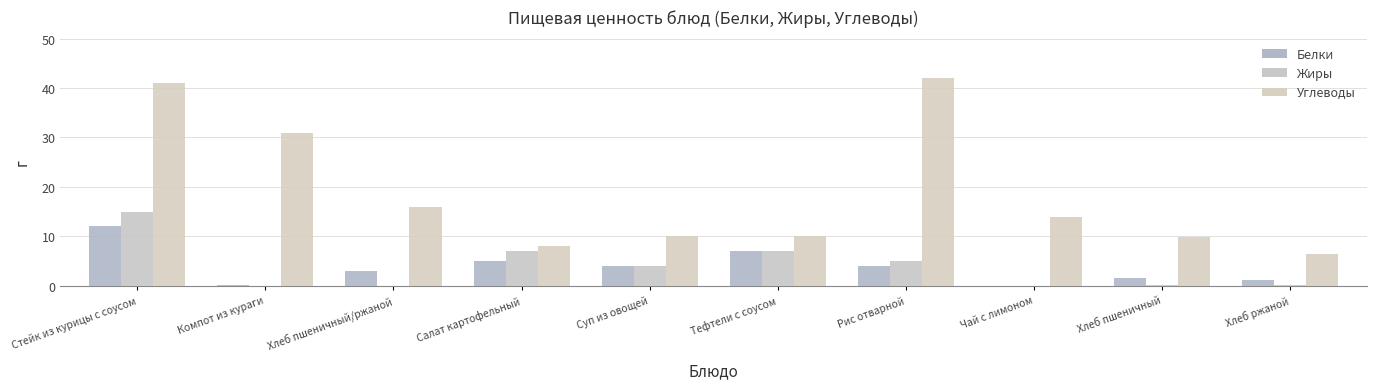

The Жиры series shows 24.1 at Стейк из курицы с соусом. True or false?

False